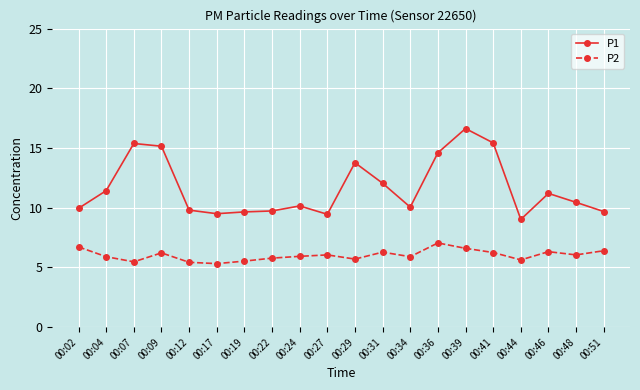

What is the difference between the second highest and minimum values in the P1 series?

6.4